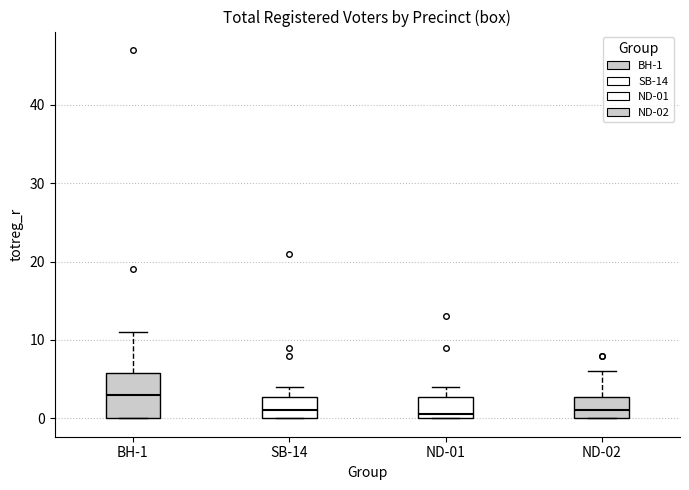

Reading left to right, transcribe this box plot: for each box, give where its median line is, the range the box spans, and where its two whiskers end, as read against the y-axis. The values are not printed on the chart, so give them approximately, as read against the axis.

BH-1: median 3, box 0 to 6, whiskers 0 to 11
SB-14: median 1, box 0 to 3, whiskers 0 to 4
ND-01: median 1, box 0 to 3, whiskers 0 to 4
ND-02: median 1, box 0 to 3, whiskers 0 to 6